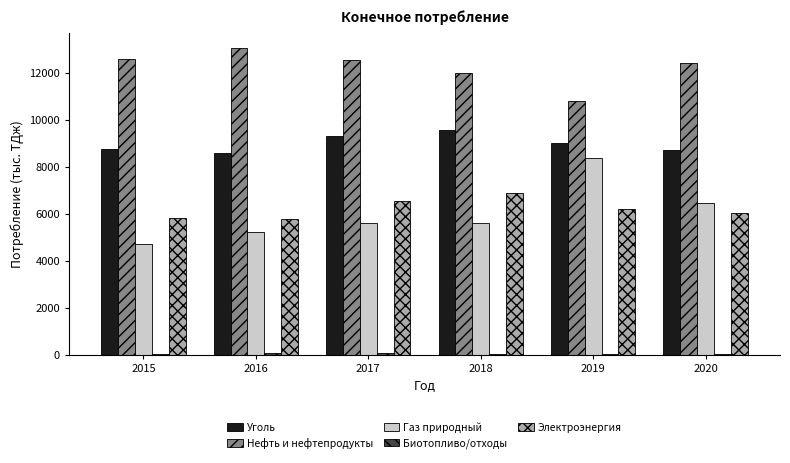

How many values in the Газ природный series exceed 5622?

3